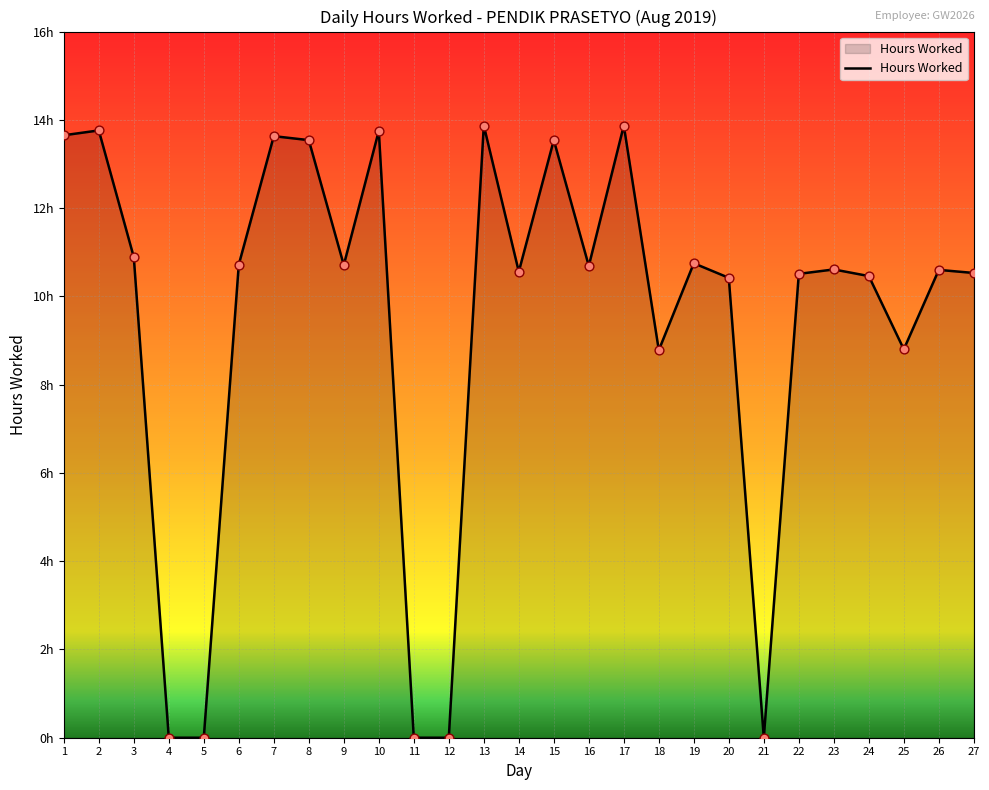

What is the change in value from 13 to 20?

-3.4